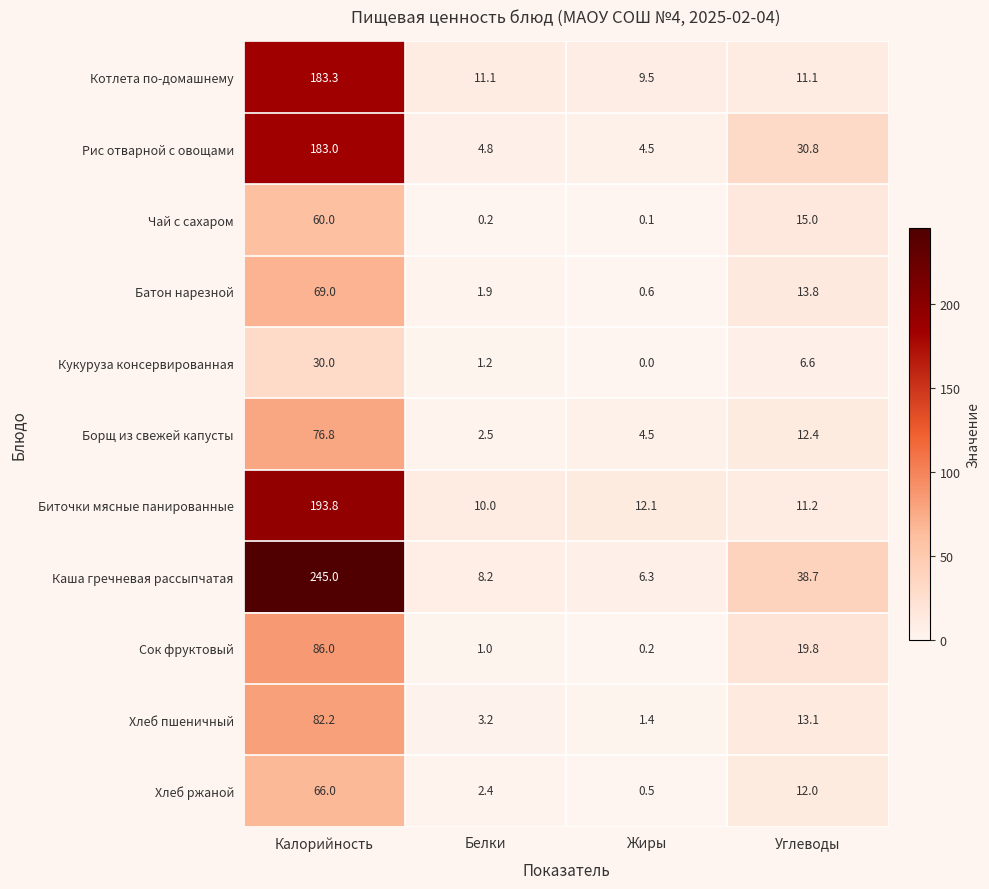

At Калорийность, list the series in order from smallest to largest.

Кукуруза консервированная, Чай с сахаром, Хлеб ржаной, Батон нарезной, Борщ из свежей капусты, Хлеб пшеничный, Сок фруктовый, Рис отварной с овощами, Котлета по-домашнему, Биточки мясные панированные, Каша гречневая рассыпчатая